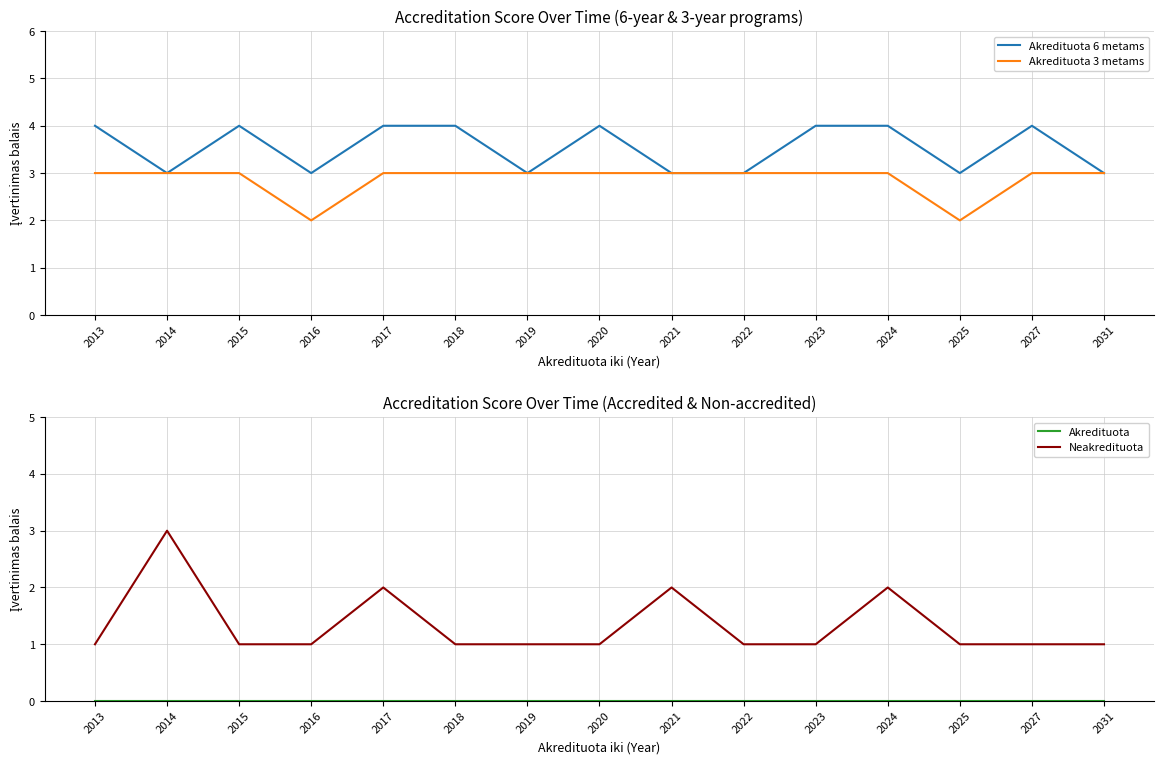

True or false: Akredituota 3 metams and Akredituota intersect in this chart.

False